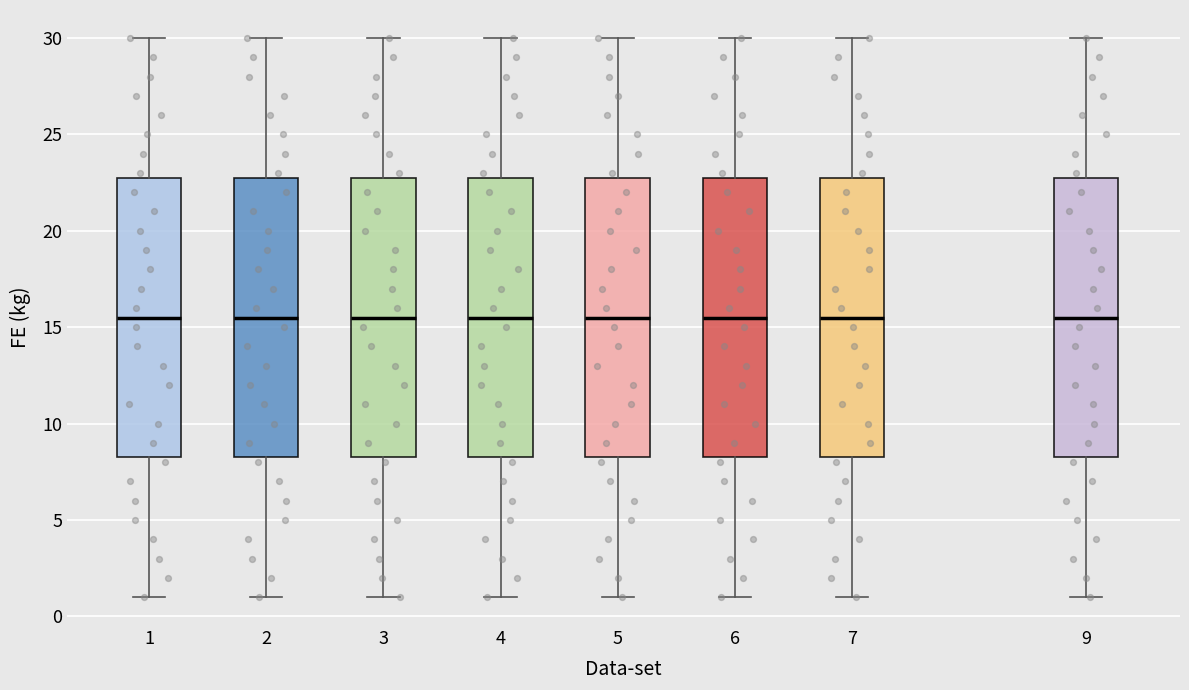

Reading left to right, read every box against the y-axis: the position of its median line, the range the box covers, and the ends of its whiskers. The values are not printed on the chart, so give them approximately, as read against the axis.

1: median 15.5, box 8.5 to 23.0, whiskers 1.0 to 30.0
2: median 15.5, box 8.5 to 23.0, whiskers 1.0 to 30.0
3: median 15.5, box 8.5 to 23.0, whiskers 1.0 to 30.0
4: median 15.5, box 8.5 to 23.0, whiskers 1.0 to 30.0
5: median 15.5, box 8.5 to 23.0, whiskers 1.0 to 30.0
6: median 15.5, box 8.5 to 23.0, whiskers 1.0 to 30.0
7: median 15.5, box 8.5 to 23.0, whiskers 1.0 to 30.0
9: median 15.5, box 8.5 to 23.0, whiskers 1.0 to 30.0